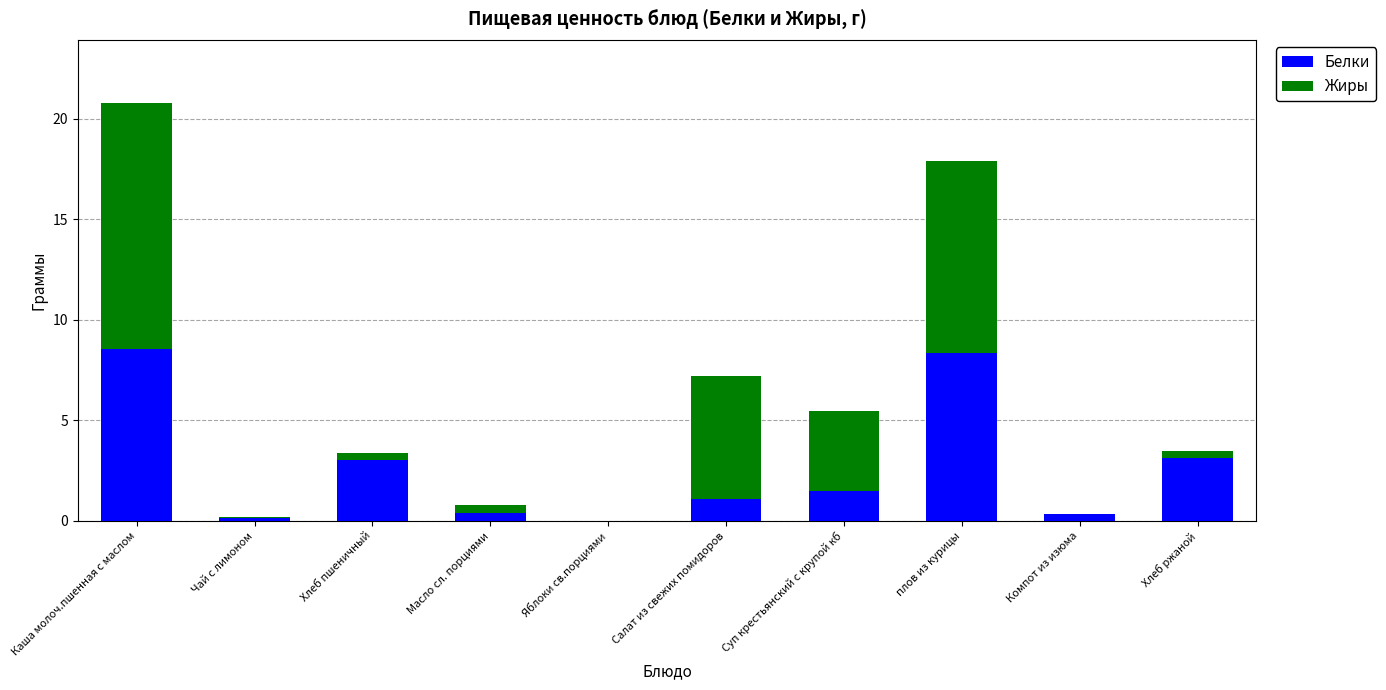

How many categories are shown in the chart?

10